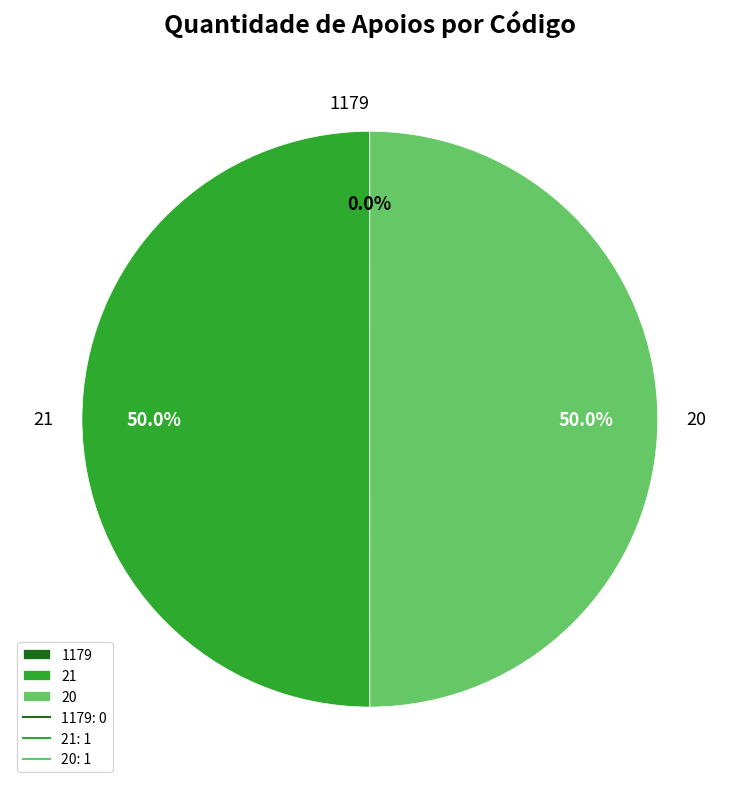

How much of the chart is everything except 20?

50.0%